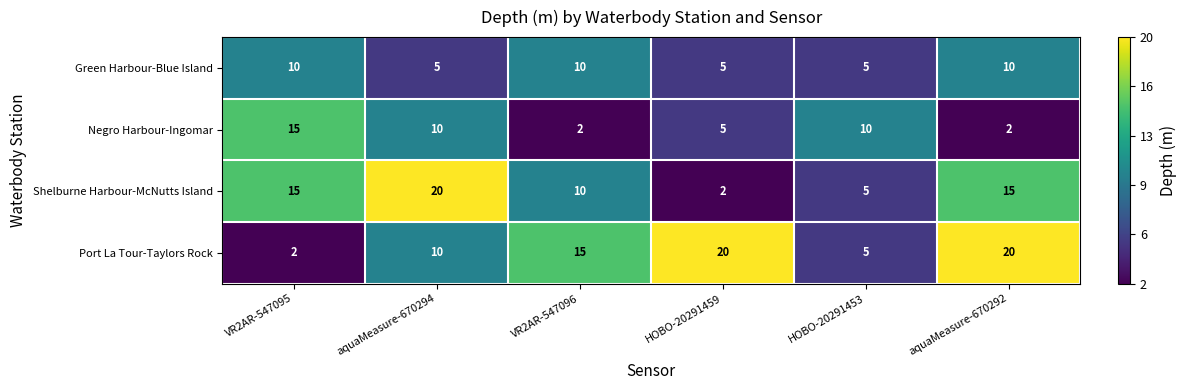

At which label is Port La Tour-Taylors Rock closest to 11?

aquaMeasure-670294